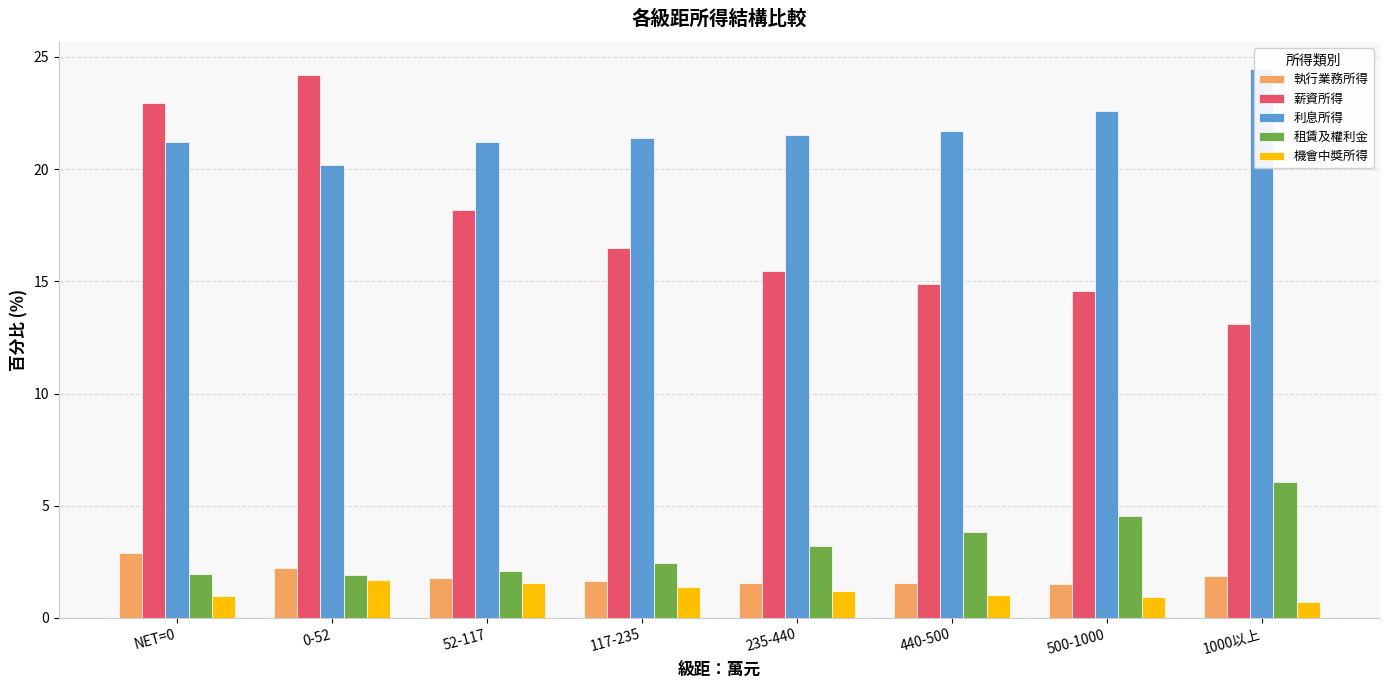

How many data points in 利息所得 are less than 21?

1